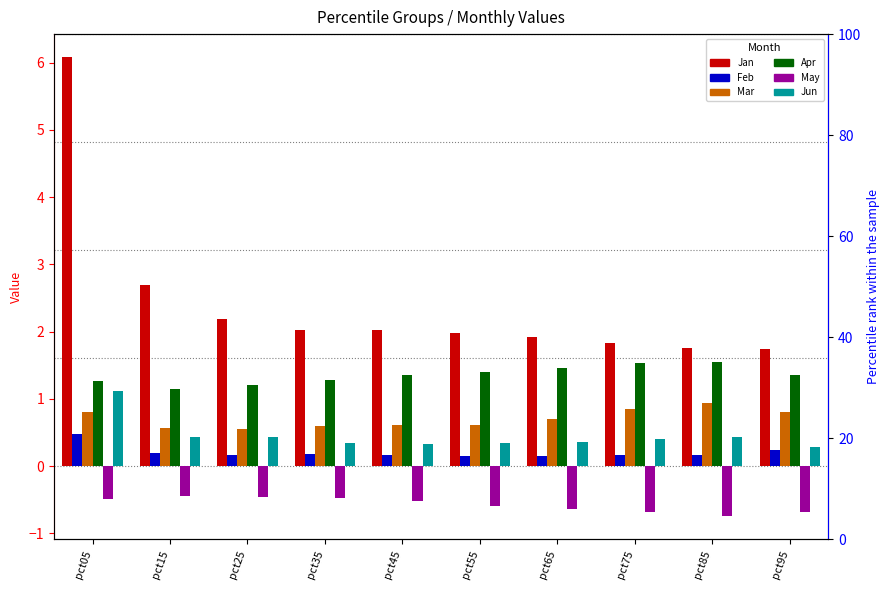

Rank the series at pct15 from lowest to highest value.

May, Feb, Jun, Mar, Apr, Jan